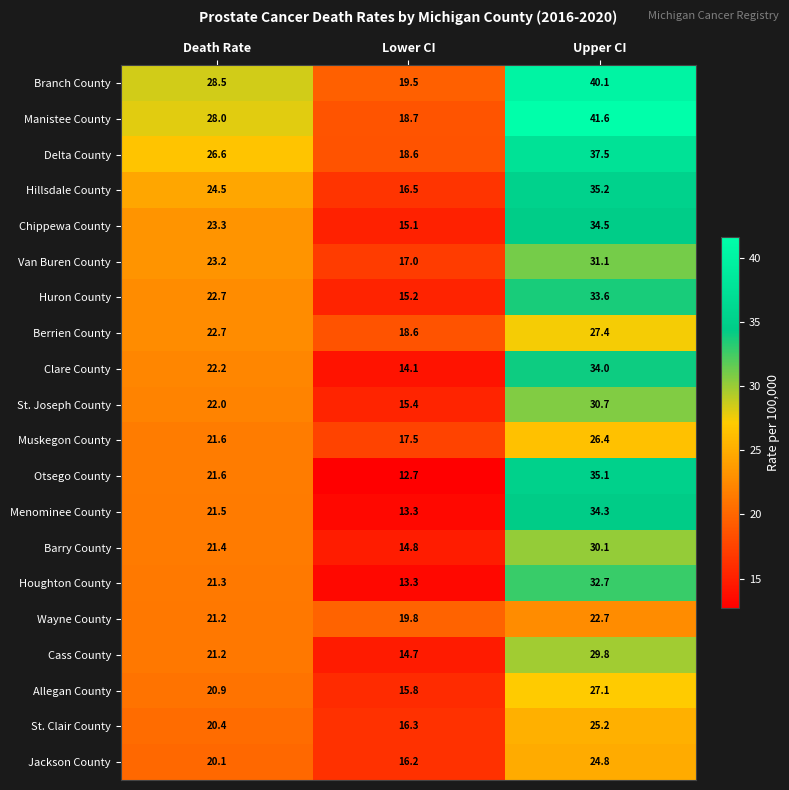

What is the minimum value shown in the chart?

12.7